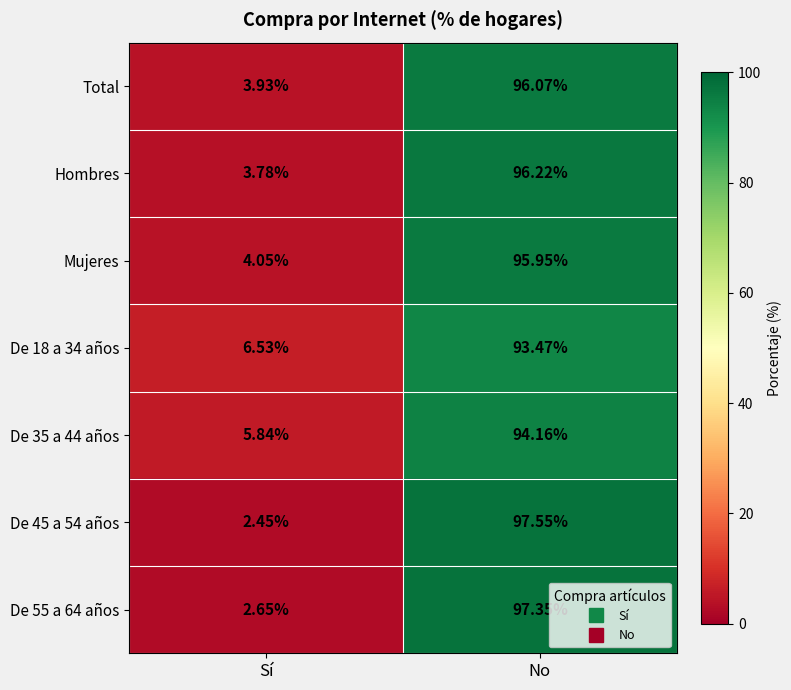

At which category does the chart reach its minimum across all series?

Sí